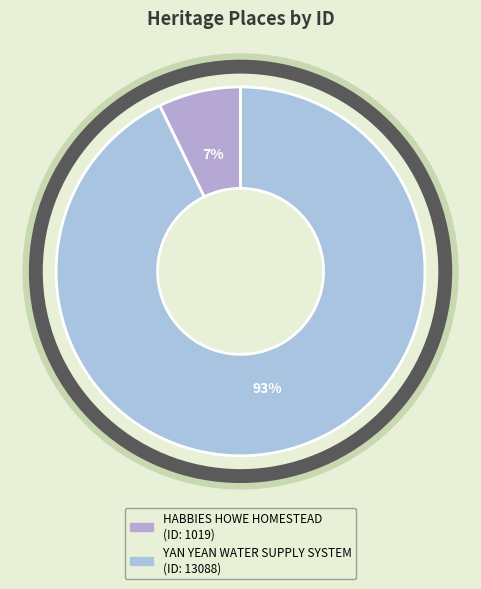

To the nearest percent, what portion does HABBIES HOWE HOMESTEAD represent?

7%